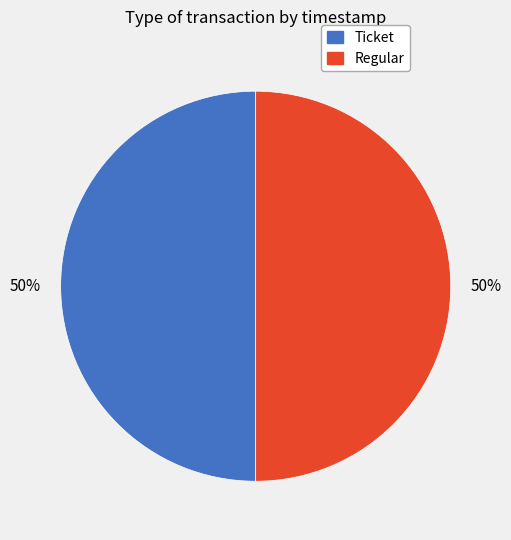

To the nearest percent, what is the combined percentage of Ticket and Regular?

100%